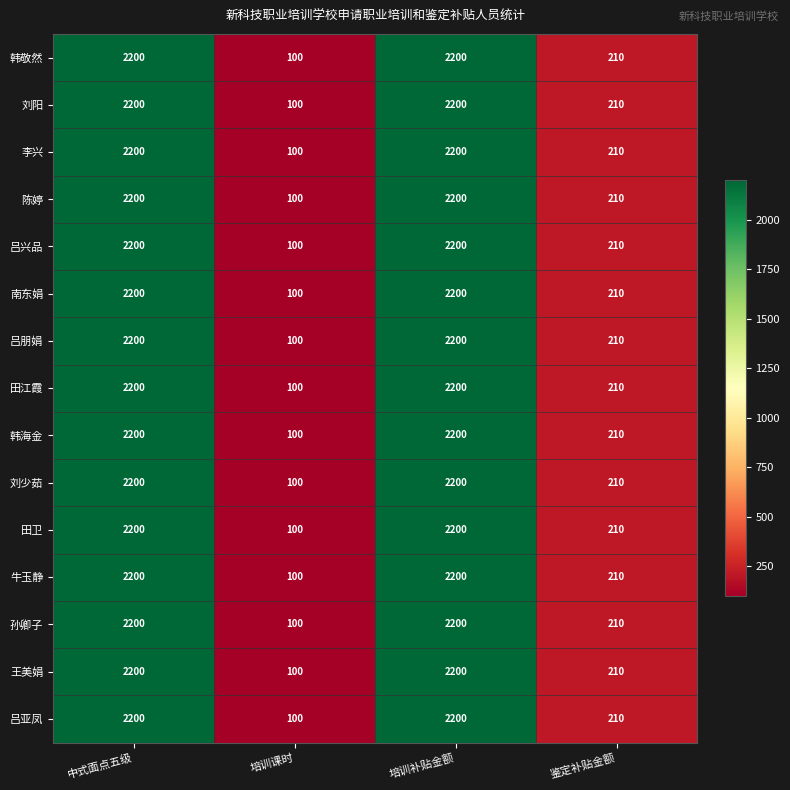

What value does the 孙卿子 series have at 培训补贴金额?

2200